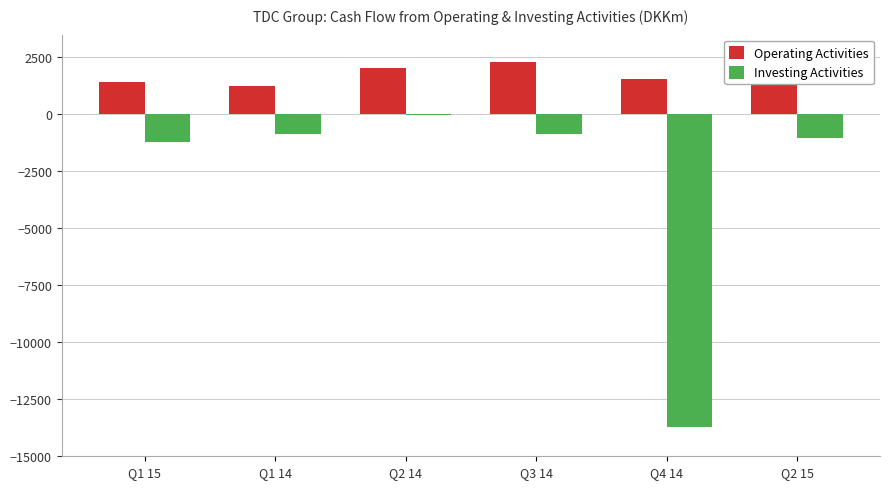

Are the bars horizontal?

No